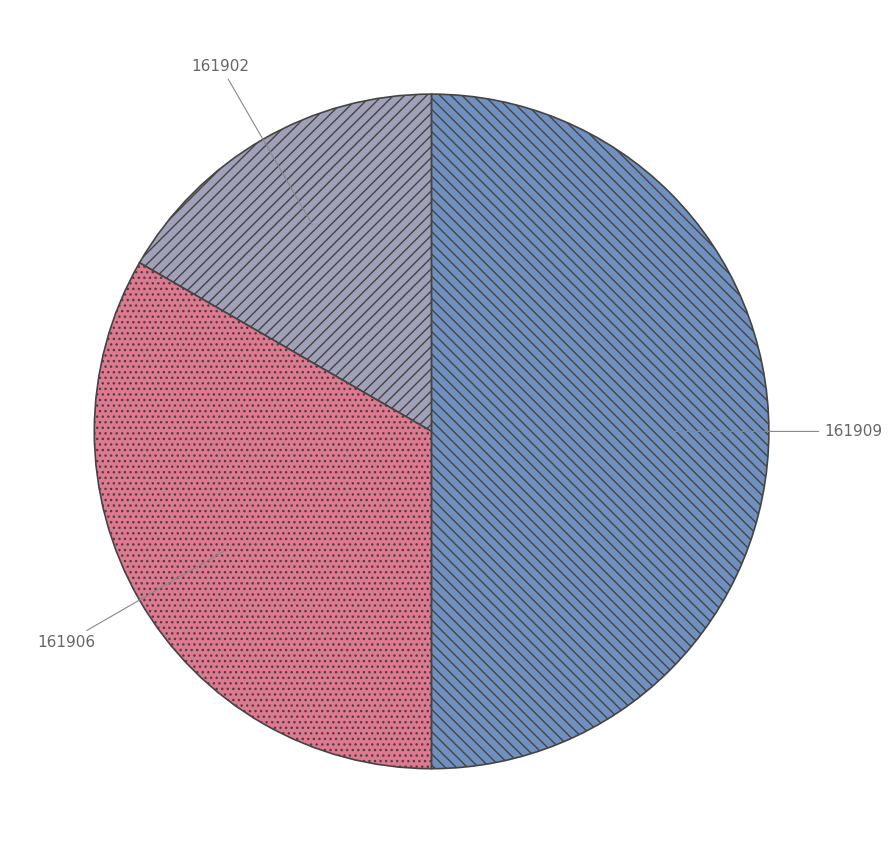

The 161906 slice represents 44% of the pie. True or false?

False